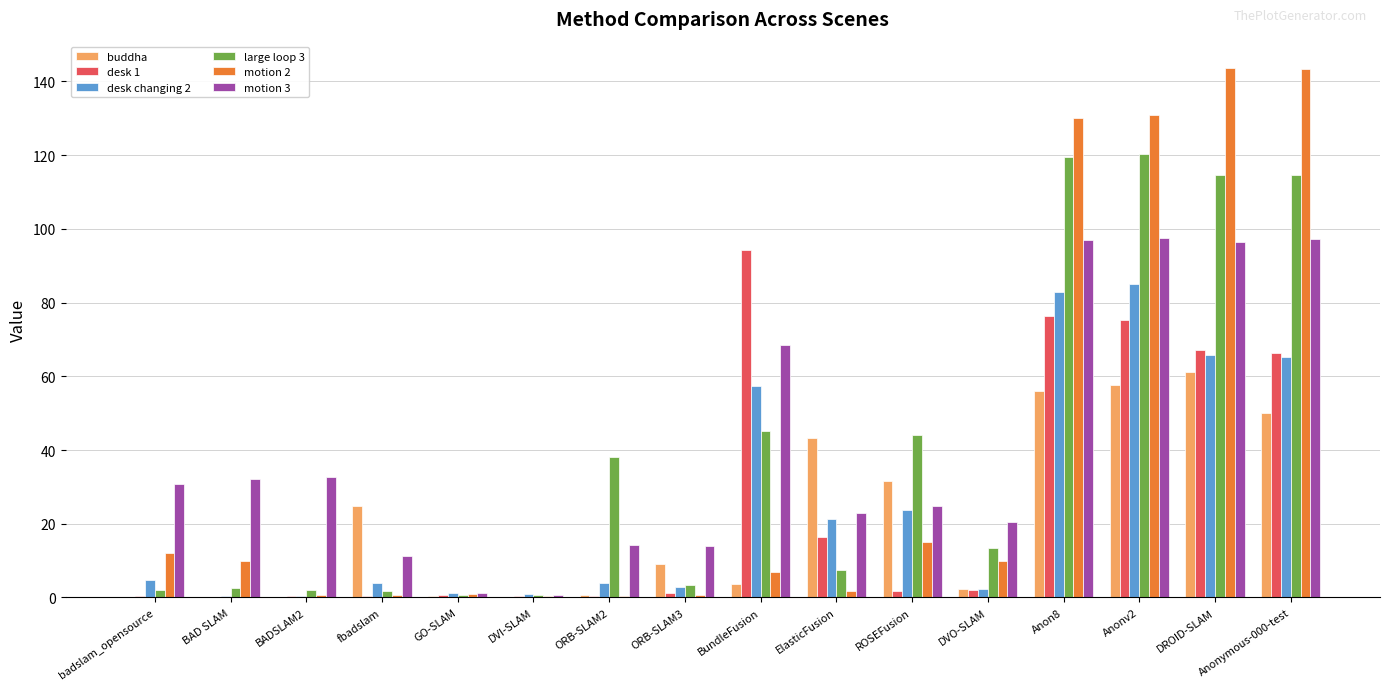

Are the bars grouped side by side (vs. stacked)?

Yes